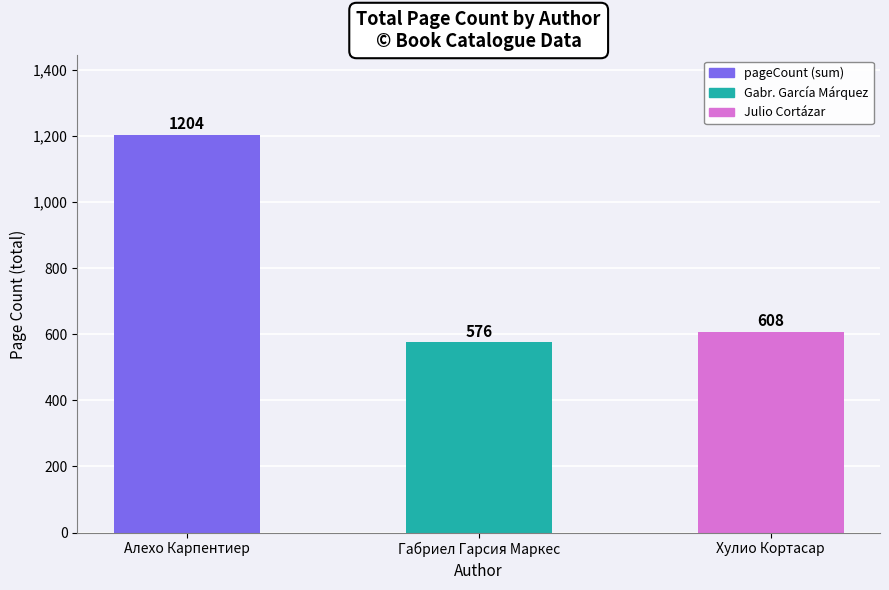

Rank the categories by value from lowest to highest.

Габриел Гарсия Маркес, Хулио Кортасар, Алехо Карпентиер